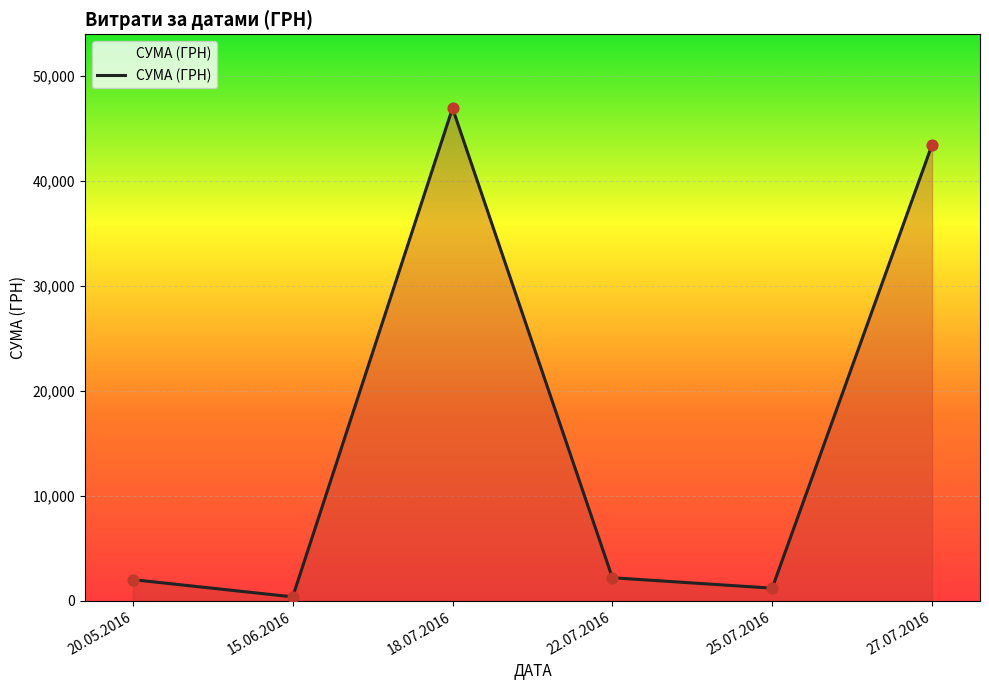

Between 22.07.2016 and 18.07.2016, which is larger?

18.07.2016